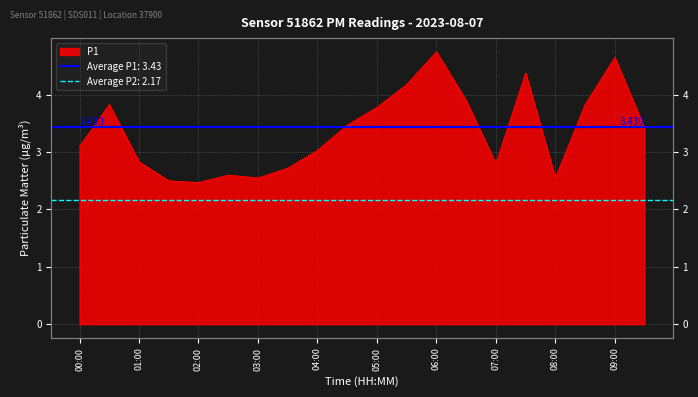

At which category does the chart reach its minimum across all series?

02:00